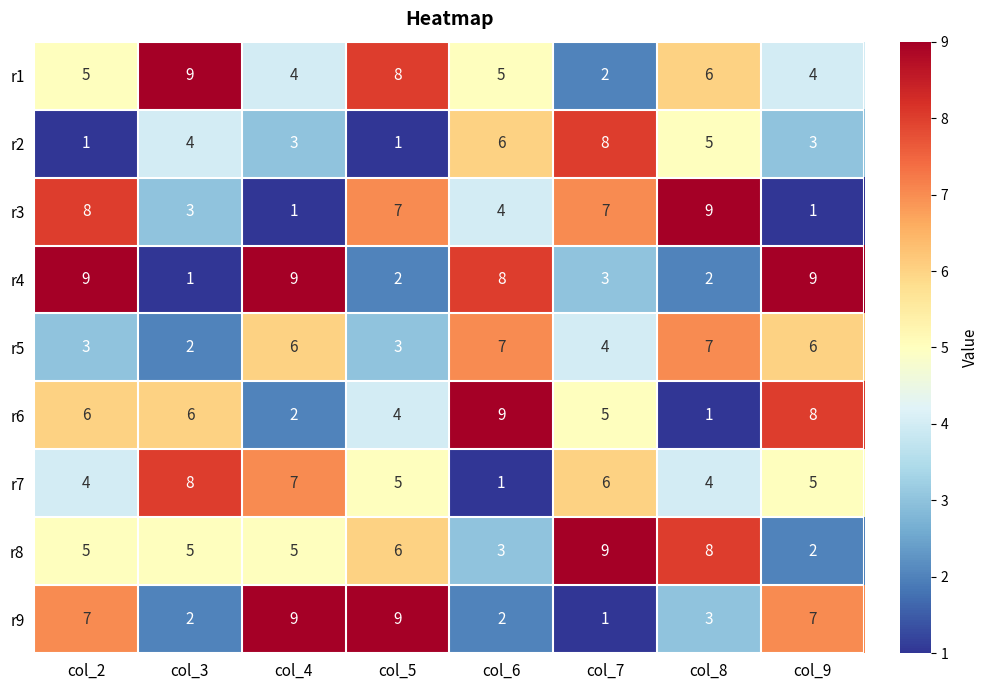

Count the r3 values in the range 3 to 8.

5